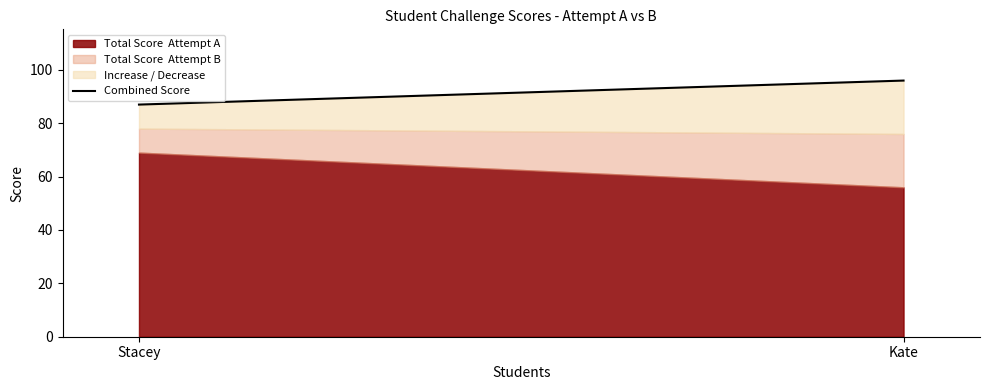

How many values are between 87 and 96?

2